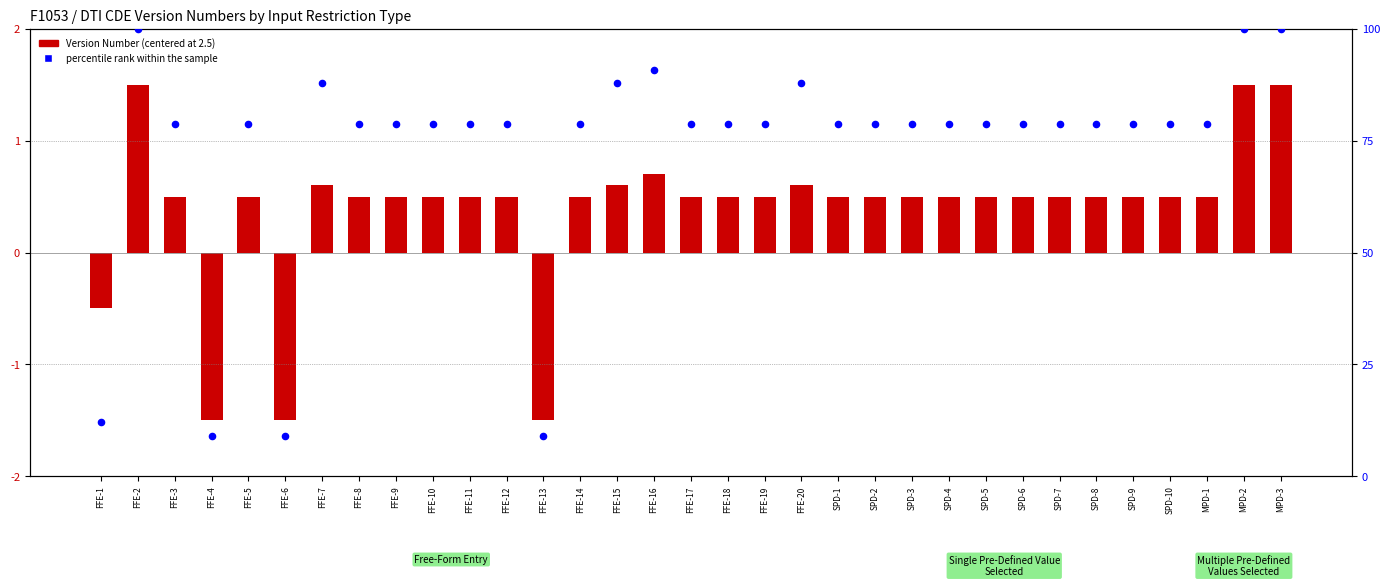

At which category is the sum across all series the highest?

FFE-2